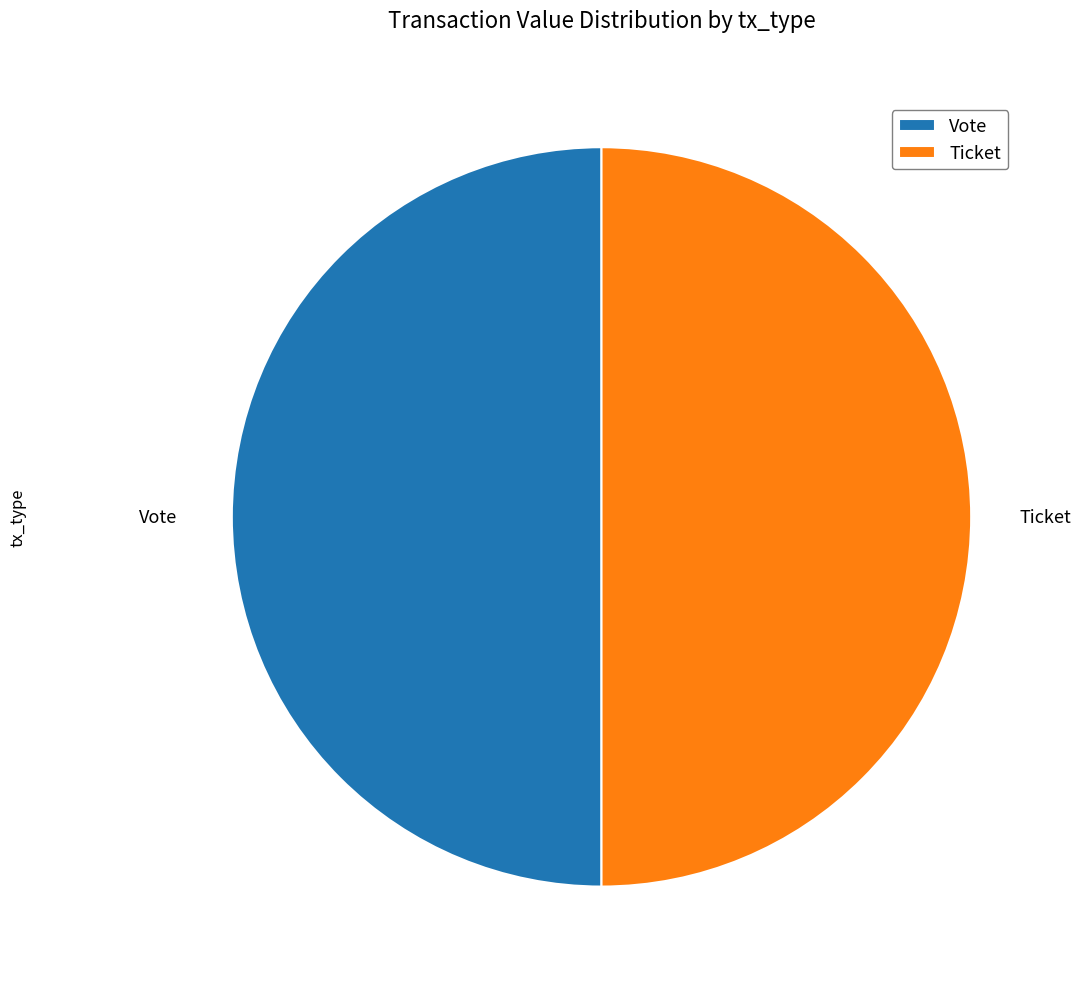

How many segments does this pie chart have?

2